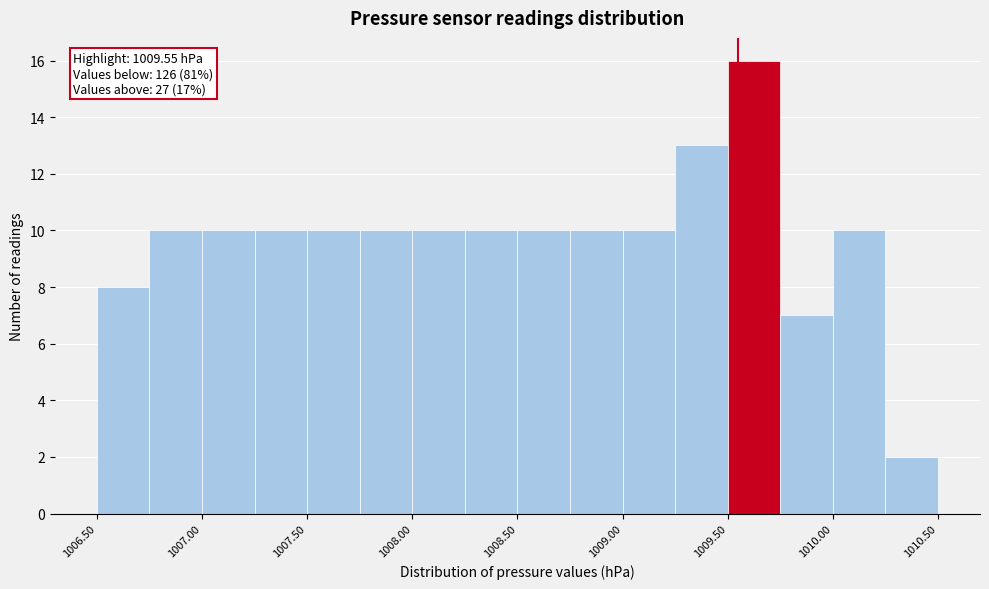

Over which range of the x-axis is the bar tallest?

1009.50 to 1009.75